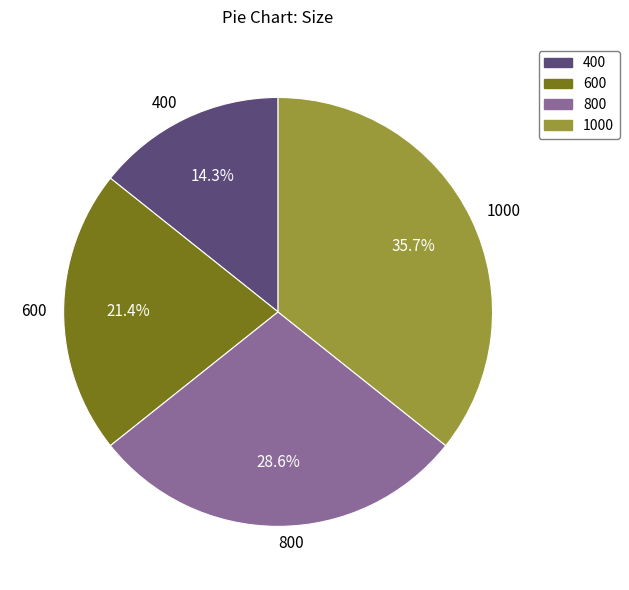

Is it true that 600 is 21% of the pie?

True